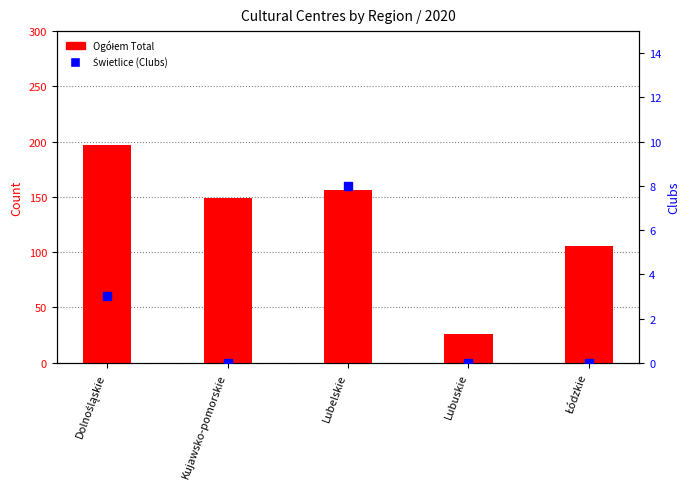

Which series reaches the maximum Y coordinate?

Ogółem Total